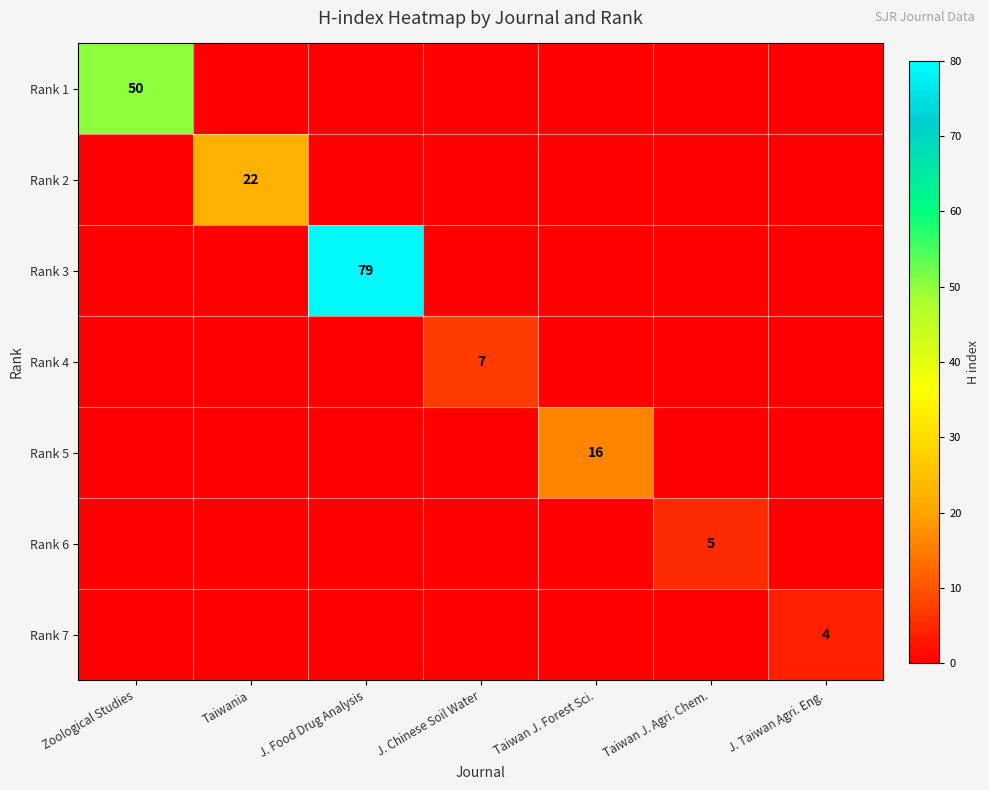

Is the value of Rank 1 at Zoological Studies greater than the value of Rank 5 at Taiwan J. Agri. Chem.?

Yes